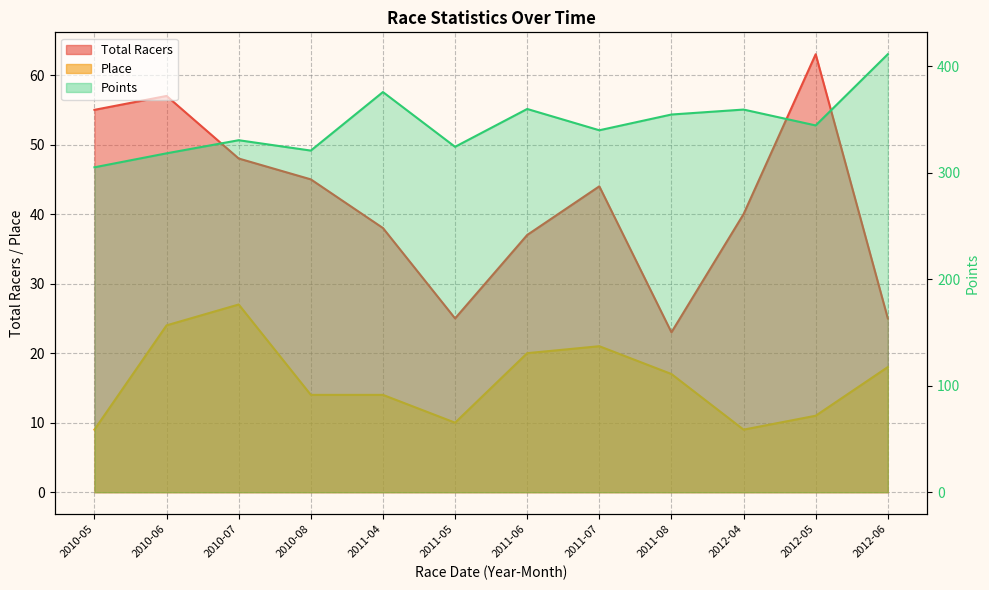

What are all the series names shown in the legend?

Total Racers line, Place line, Points line